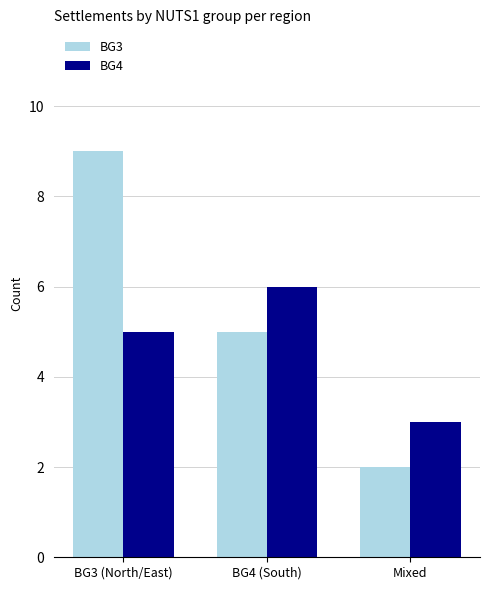

At which category is the sum across all series the highest?

BG3 (North/East)